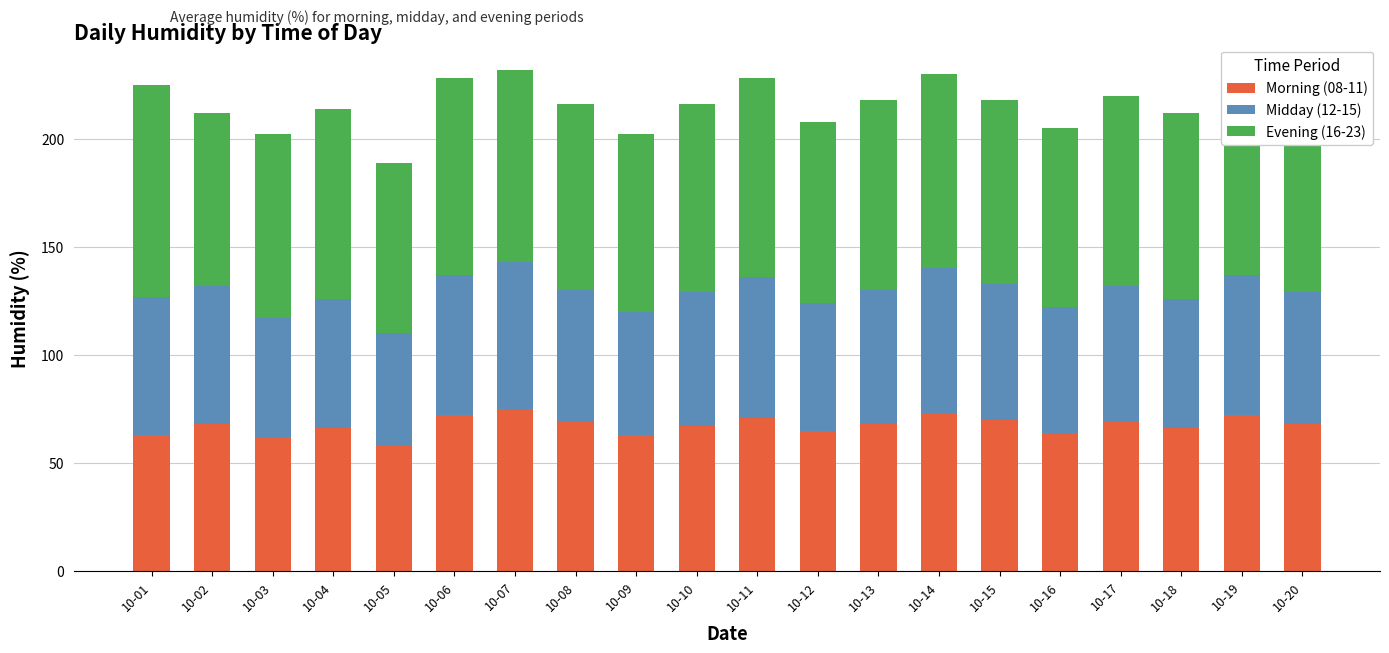

What is the average value of the Morning (08-11) series?

67